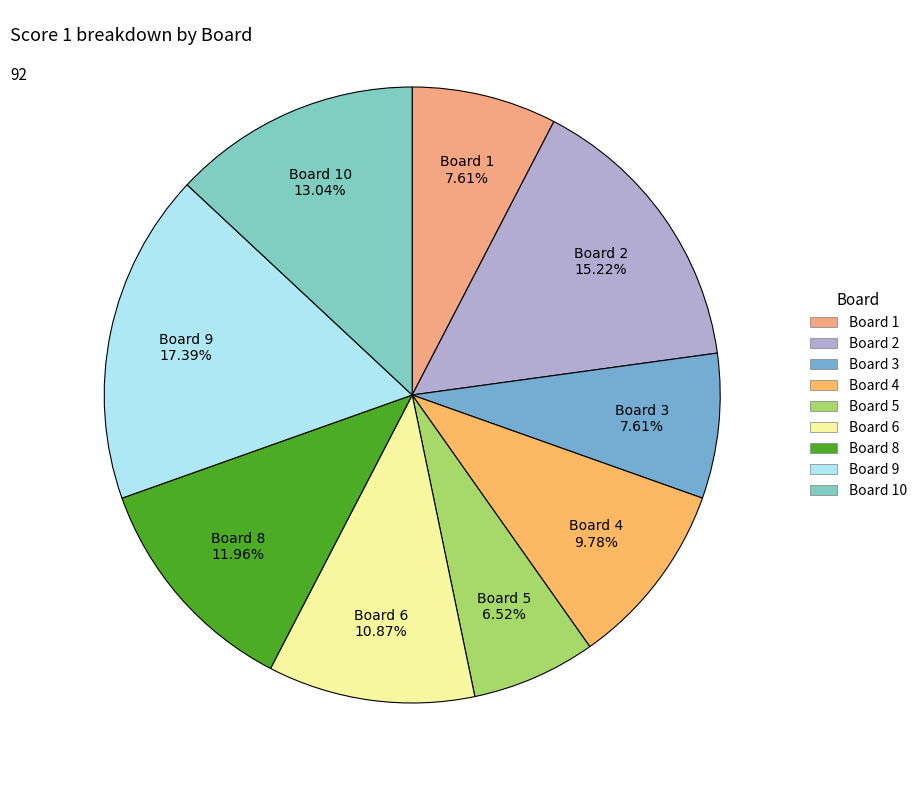

How many segments does this pie chart have?

9